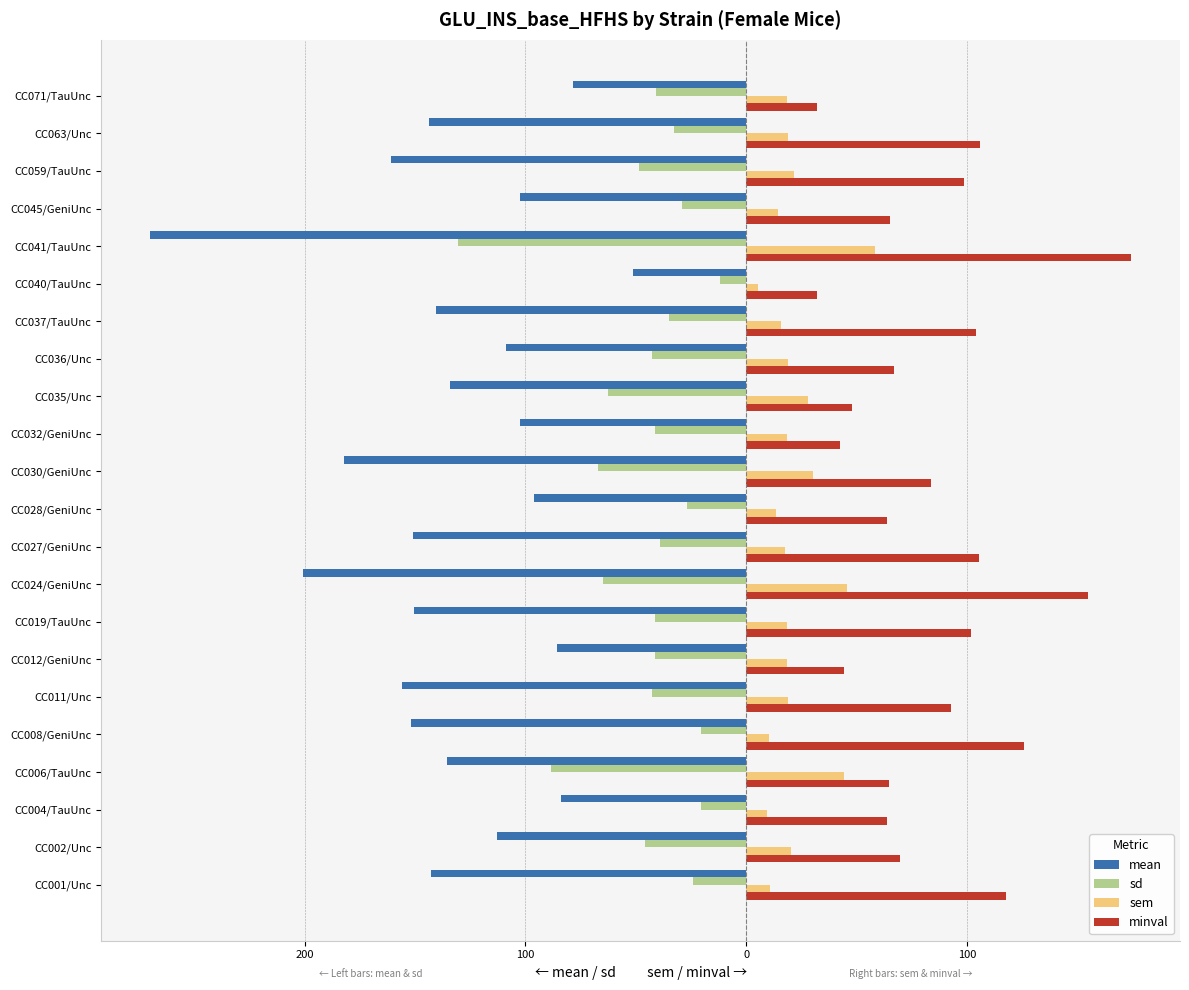

What is the difference between the maximum and minimum values in the sd series?

118.7